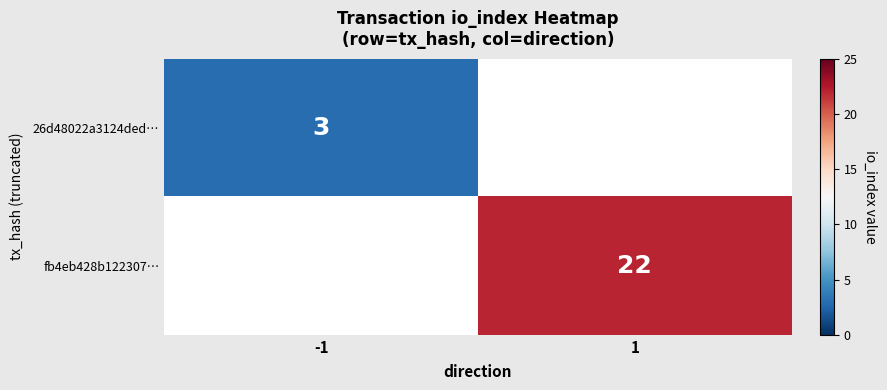

The value of fb4eb428b122307… at 1 is 38. True or false?

False